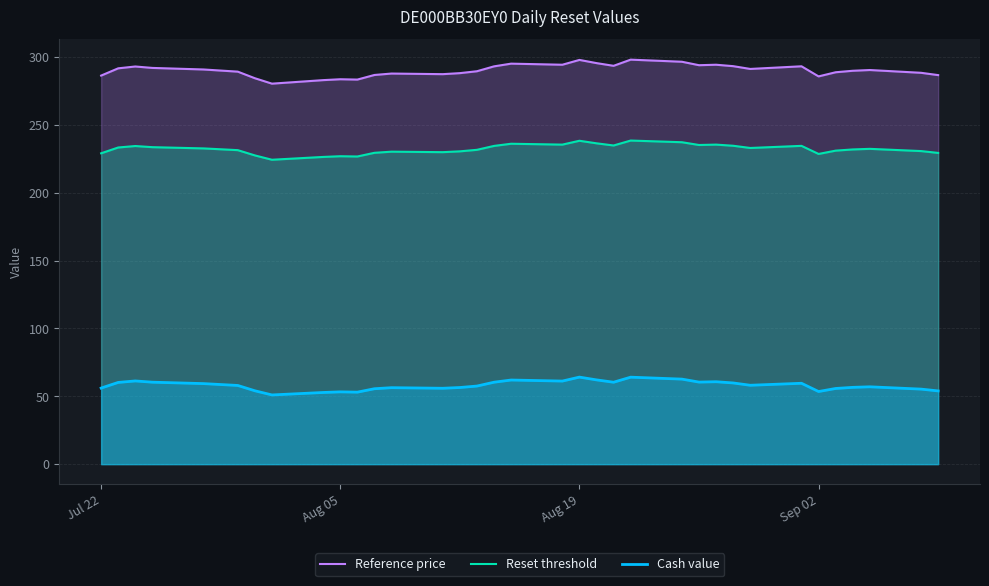

What is the lowest value of the Cash value series?

51.0